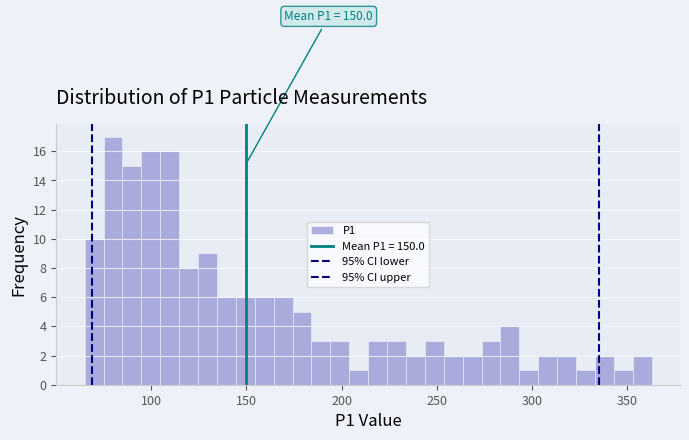

Around what value on the x-axis is the tallest bar? Give the approximate position of its centre, as read against the axis.

80